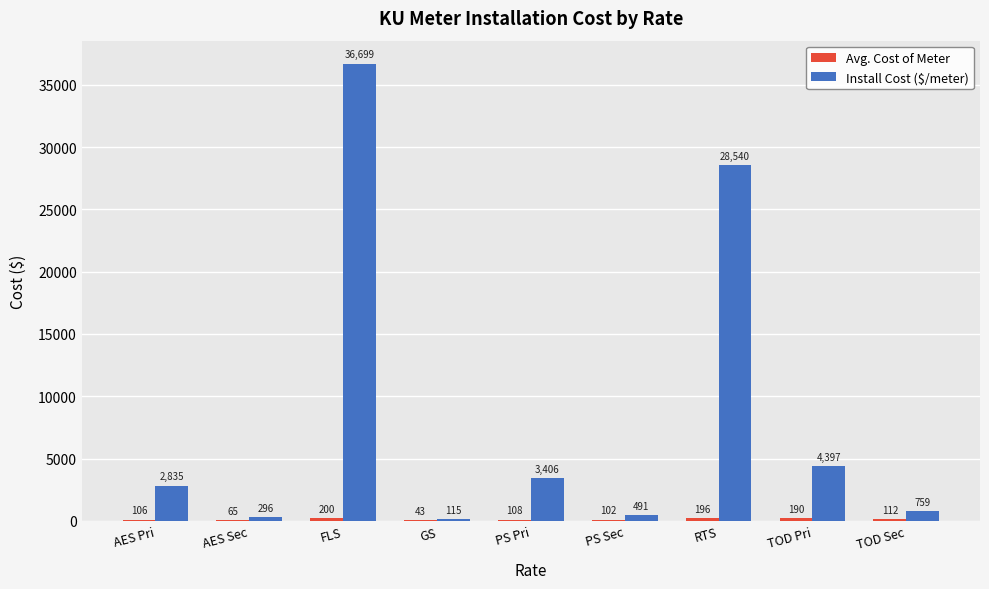

Which category has the highest value in the Install Cost ($/meter) series?

FLS